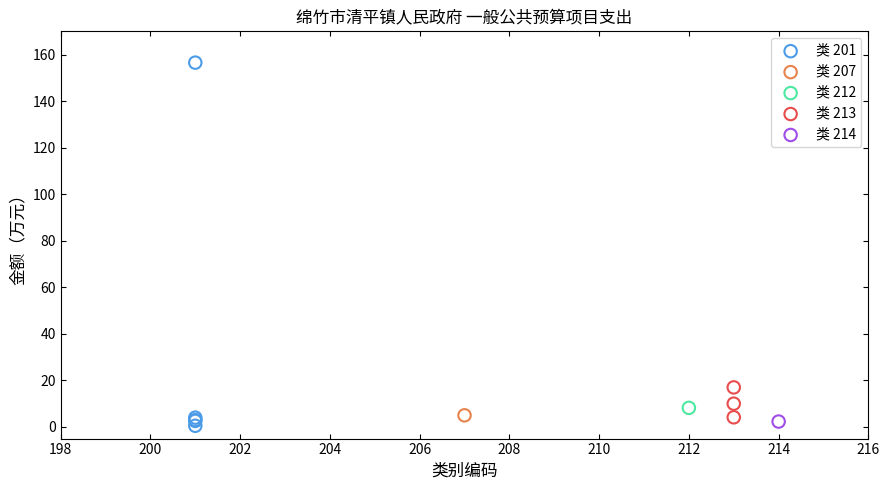

What are all the series names shown in the legend?

类 201, 类 207, 类 212, 类 213, 类 214